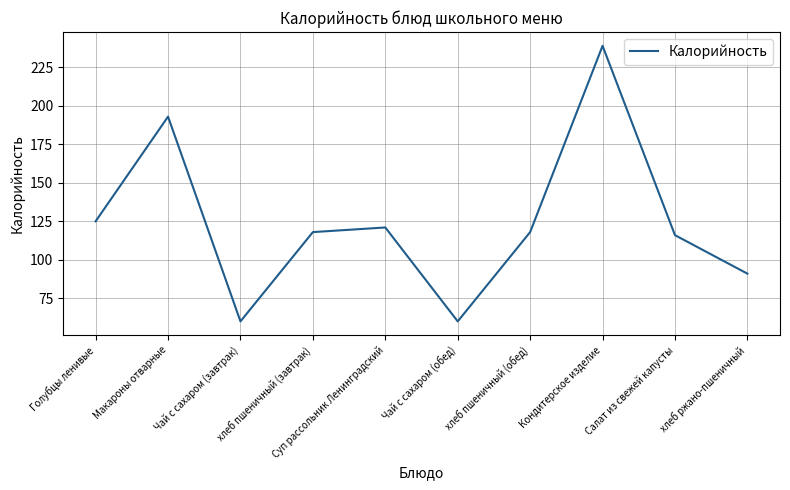

What is the average value?

124